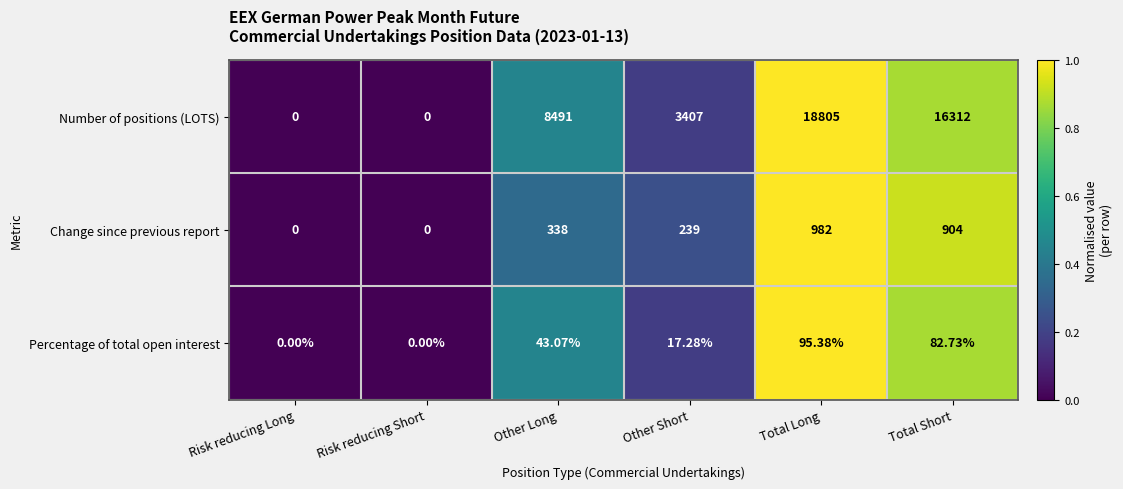

Where is Number of positions (LOTS) nearest to the value 9402?

Other Long